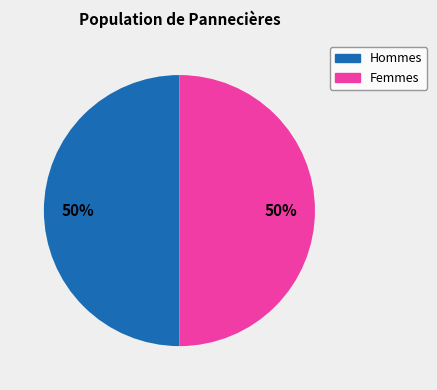

To the nearest percent, what is the average slice percentage?

50%